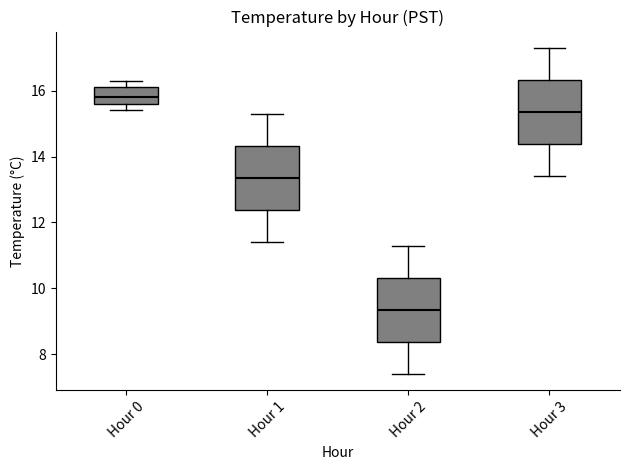

Reading left to right, transcribe this box plot: for each box, give where its median line is, the range the box spans, and where its two whiskers end, as read against the y-axis. The values are not printed on the chart, so give them approximately, as read against the axis.

Hour 0: median 15.8, box 15.6 to 16.2, whiskers 15.4 to 16.4
Hour 1: median 13.4, box 12.4 to 14.4, whiskers 11.4 to 15.4
Hour 2: median 9.4, box 8.4 to 10.4, whiskers 7.4 to 11.4
Hour 3: median 15.4, box 14.4 to 16.4, whiskers 13.4 to 17.4